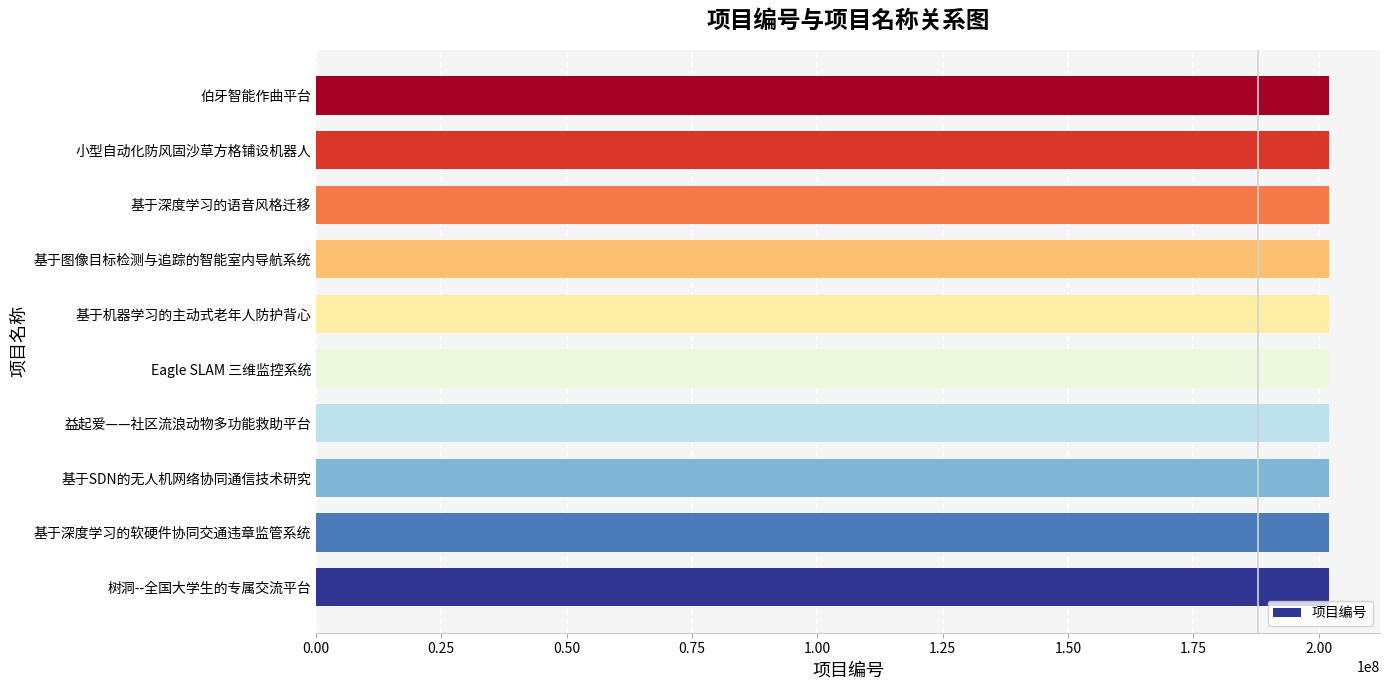

Is it true that the value at 基于深度学习的语音风格迁移 is 202111059?

True